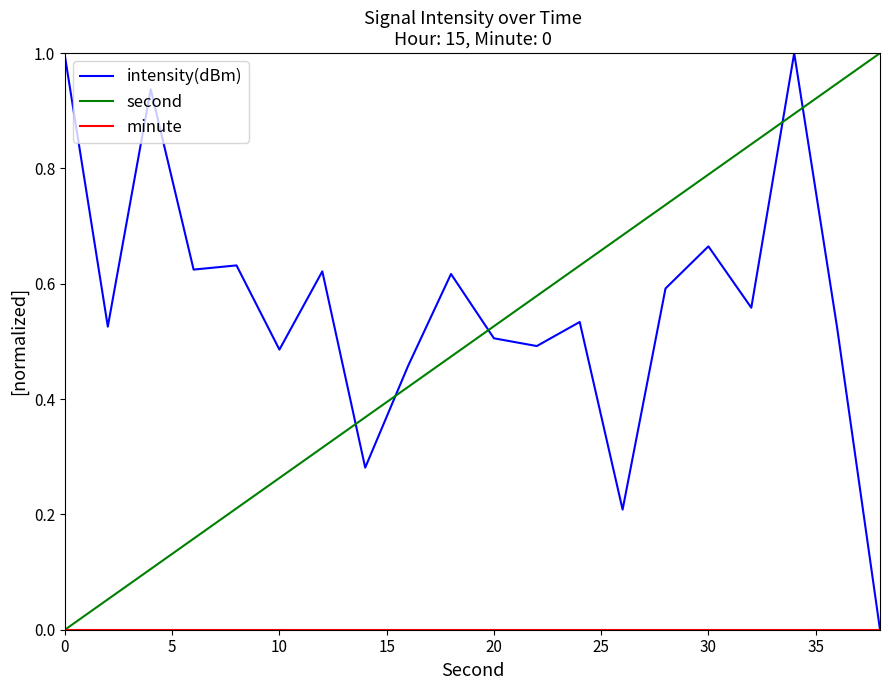

What is the greatest value displayed?

1.0